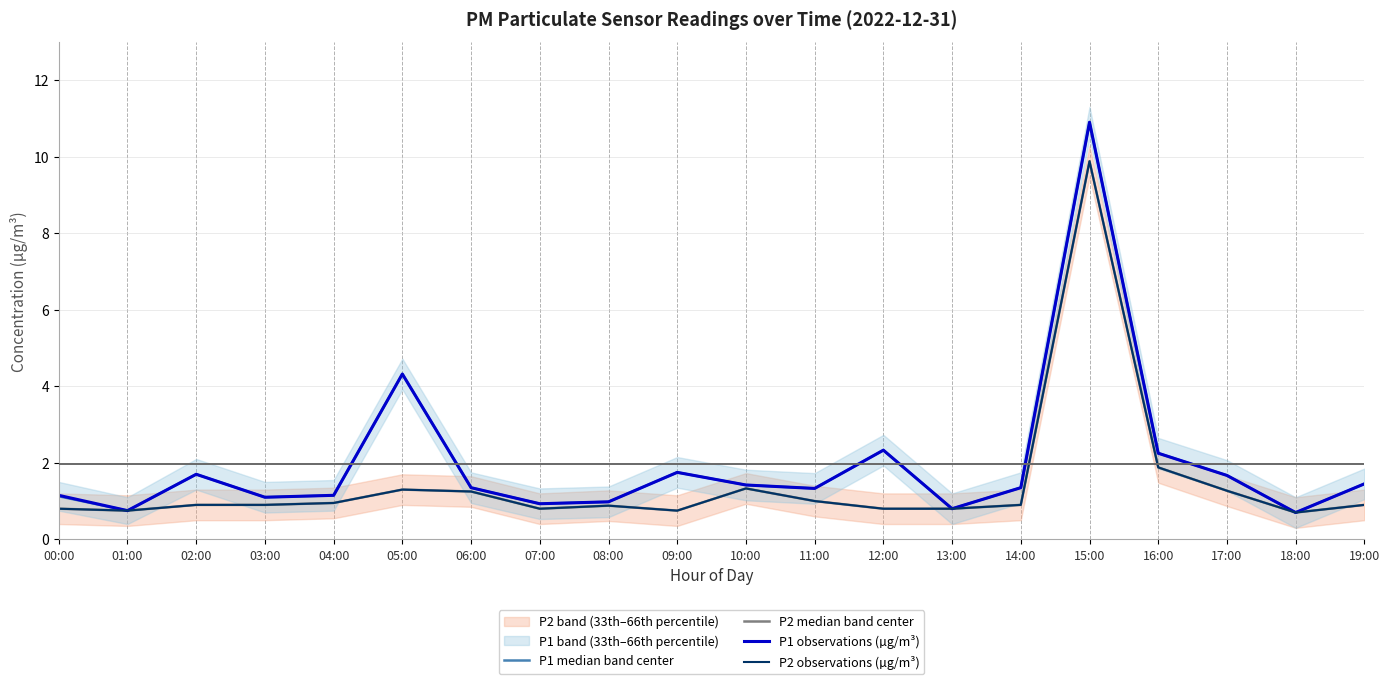

The P1 observations (µg/m³) series shows 10.9 at 15:00. True or false?

True